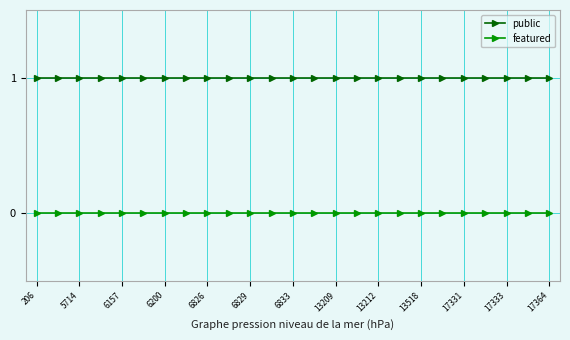

What is the sum of all public values?

25